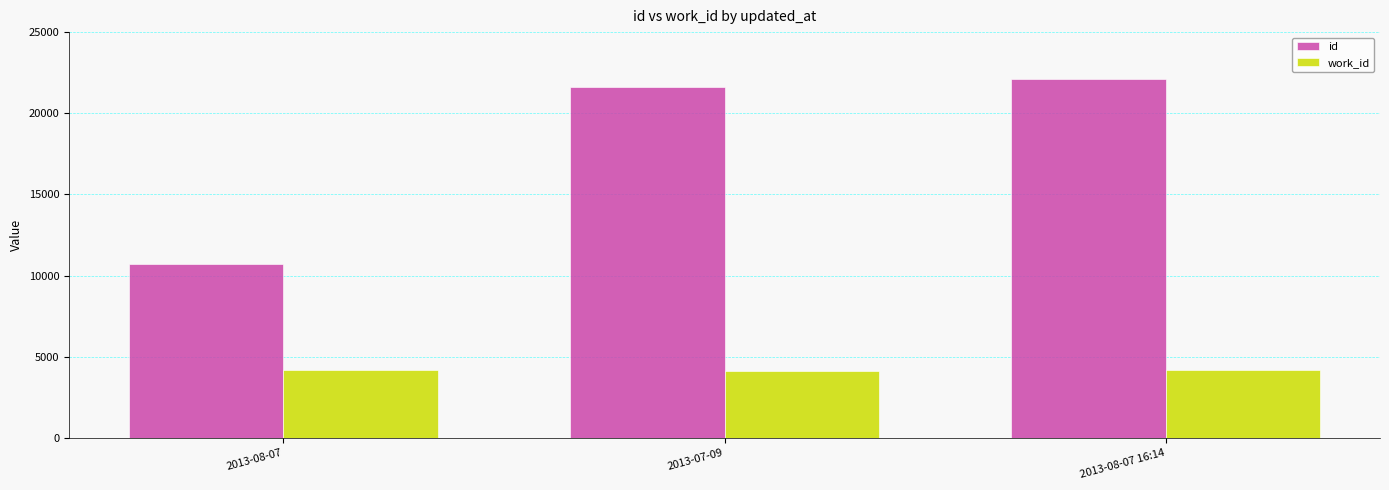

Count the number of data series in this chart.

2